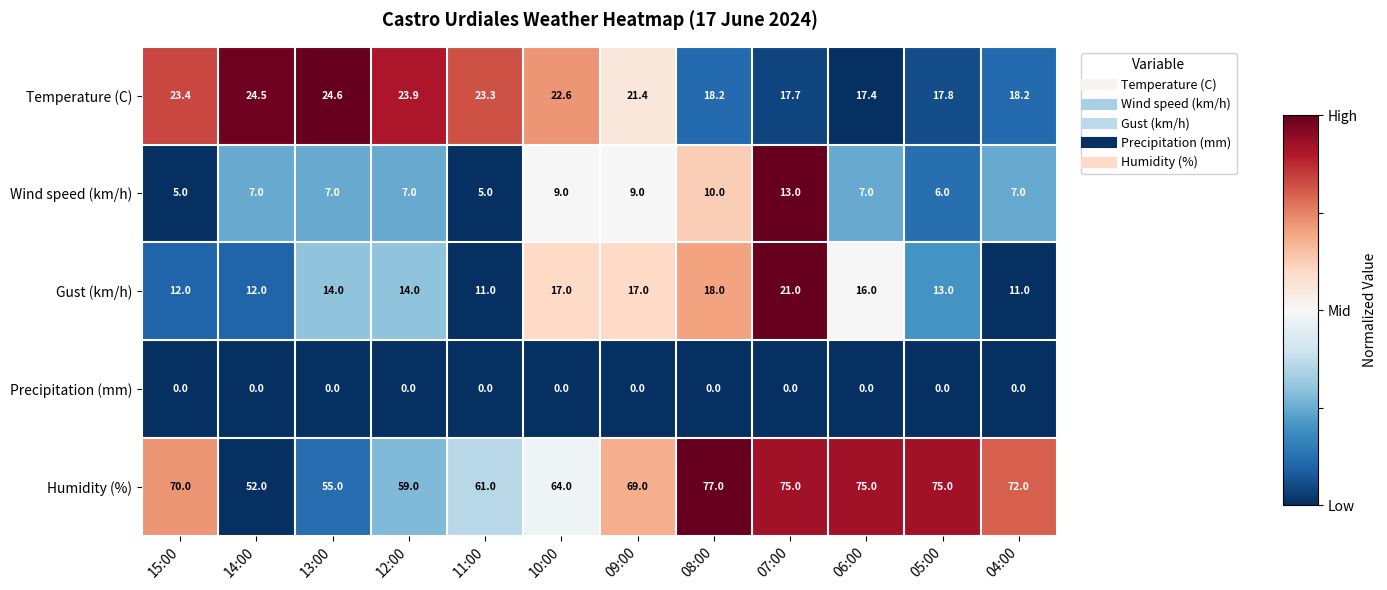

Count the number of categories in the chart.

12